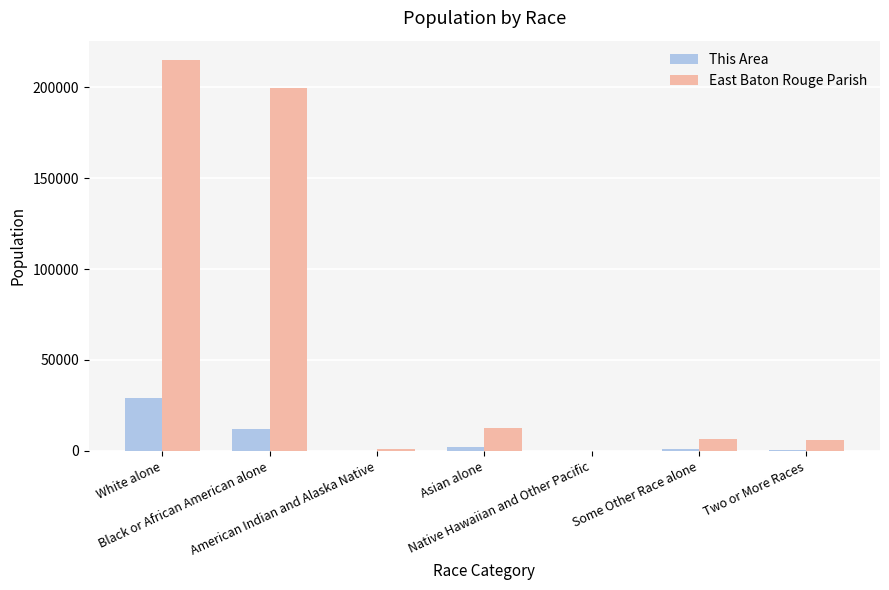

The value of East Baton Rouge Parish at White alone is 214927. True or false?

True